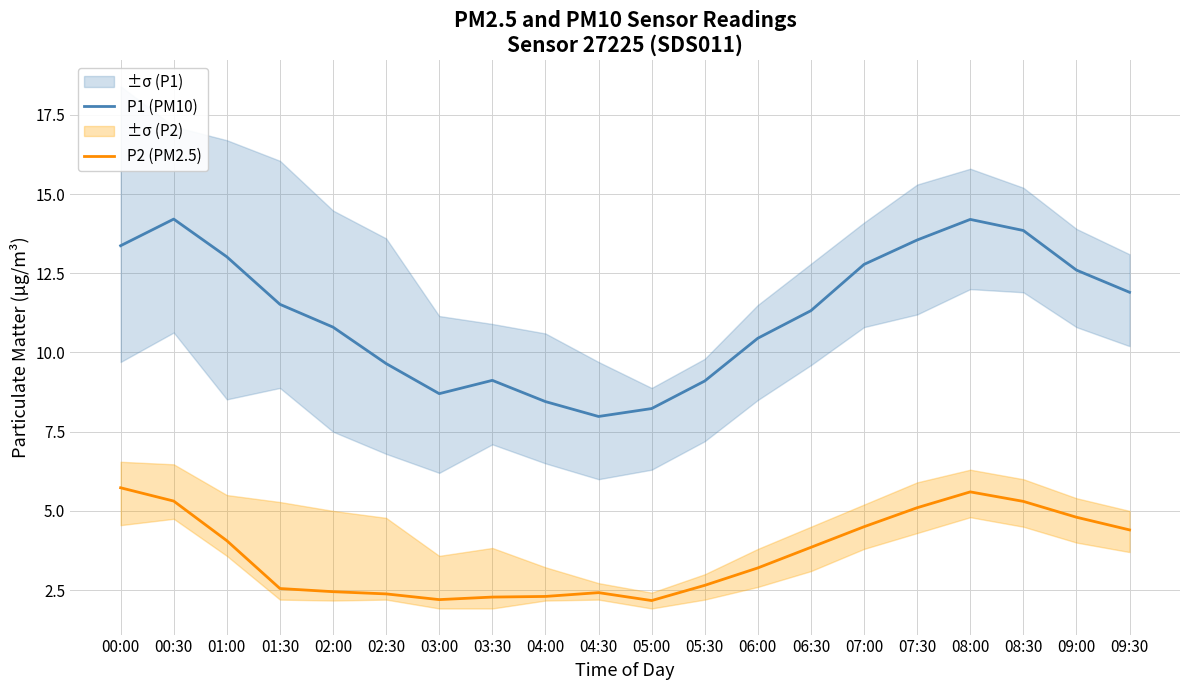

How many data points in P2 (PM2.5) are less than 3?

9